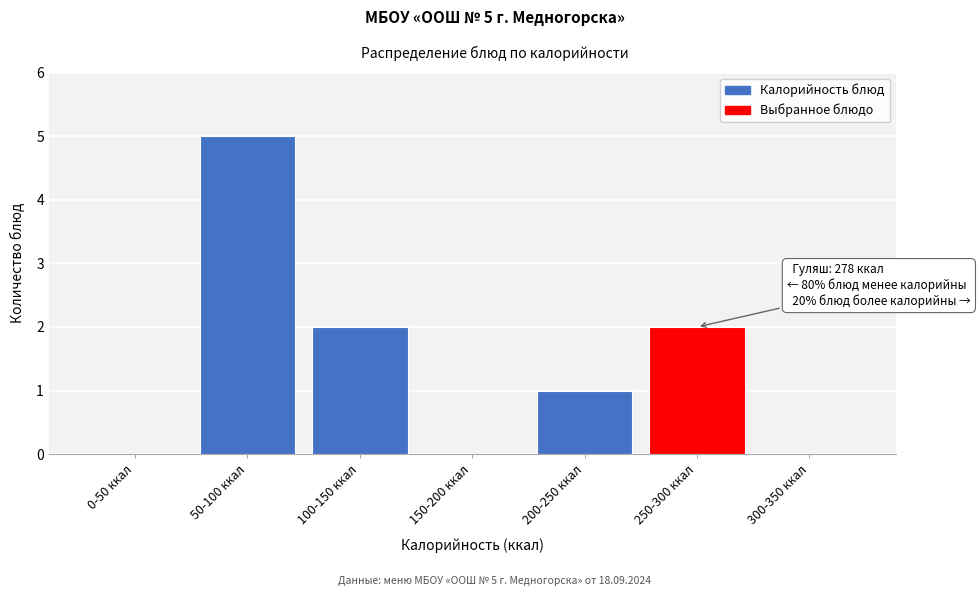

Reading right to left, extract all data points from this chart.

300-350 ккал=0	250-300 ккал=2	200-250 ккал=1	150-200 ккал=0	100-150 ккал=2	50-100 ккал=5	0-50 ккал=0